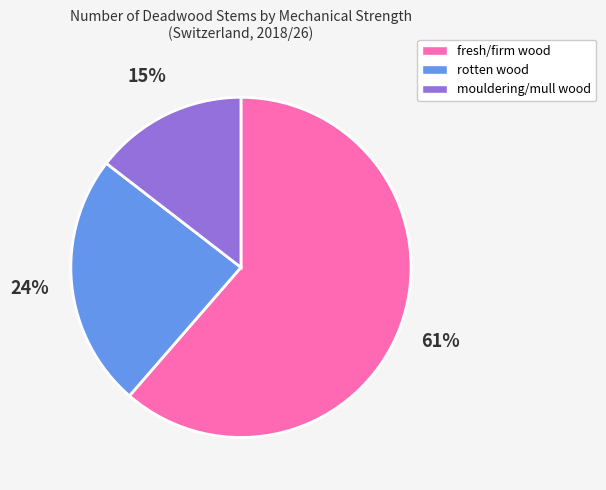

How many slices are in this pie chart?

3